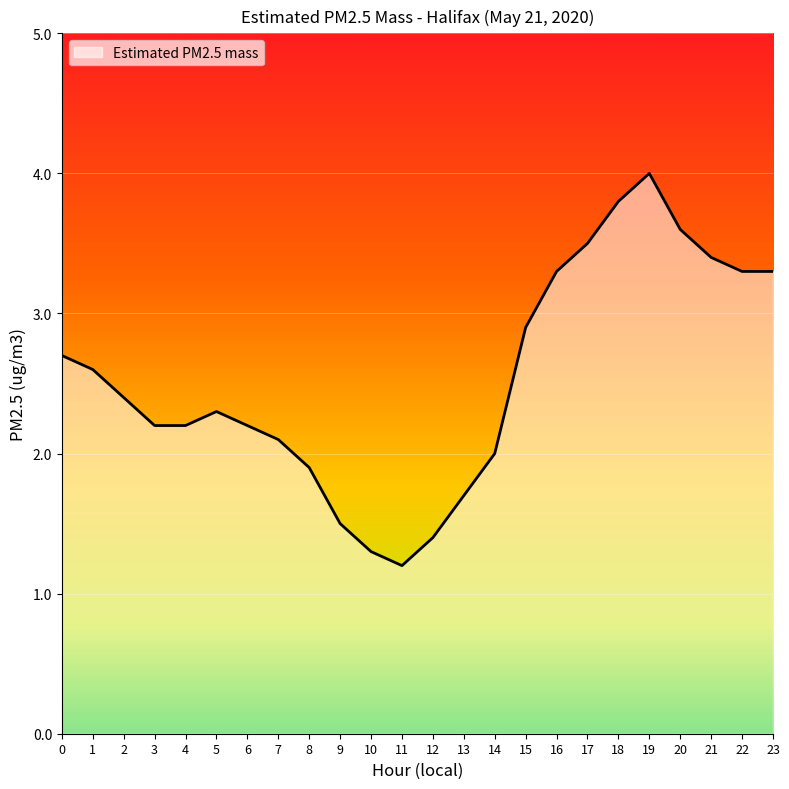

The value at 4 is 2.2. True or false?

True